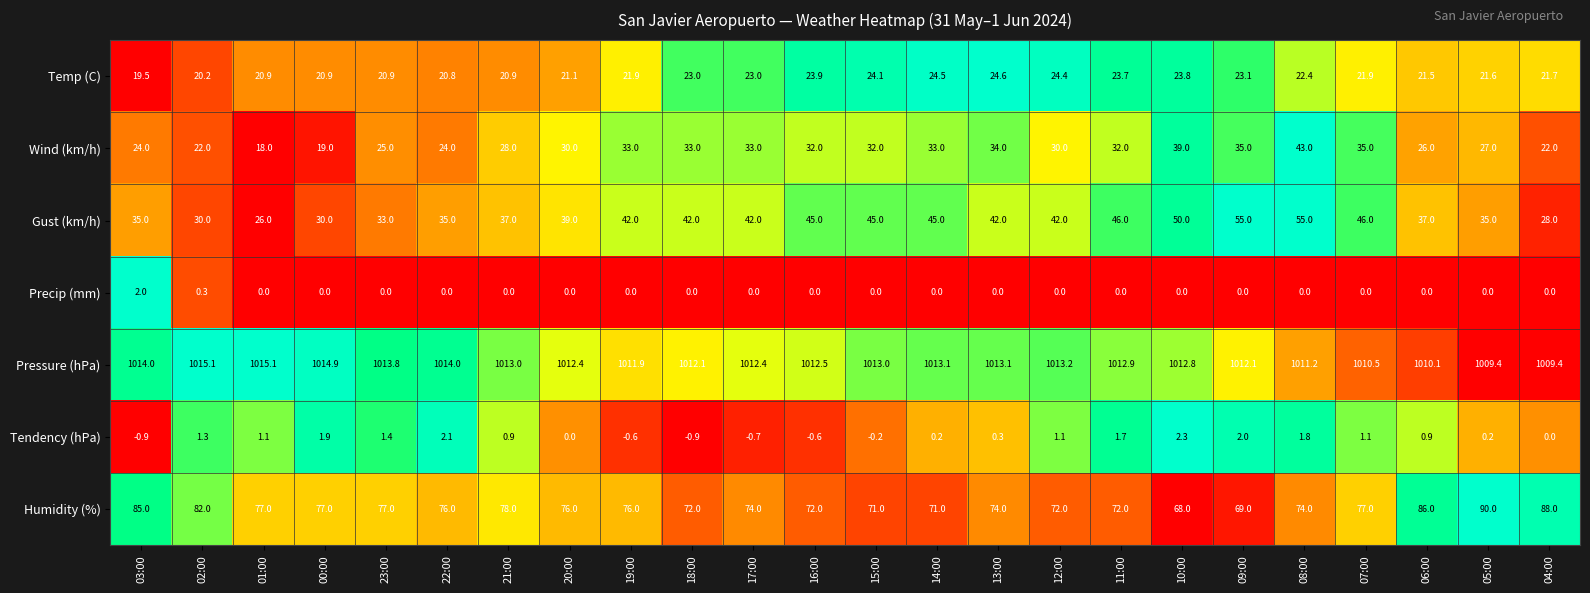

What is the greatest value displayed?

1015.1